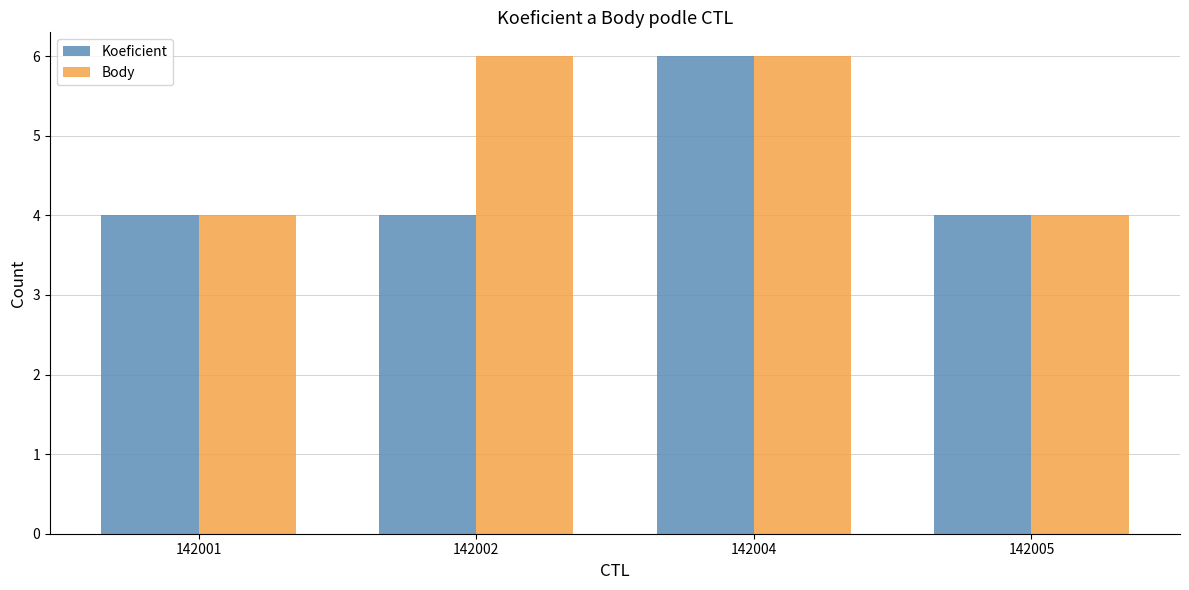

What is the difference between the maximum and minimum values in the Koeficient series?

2